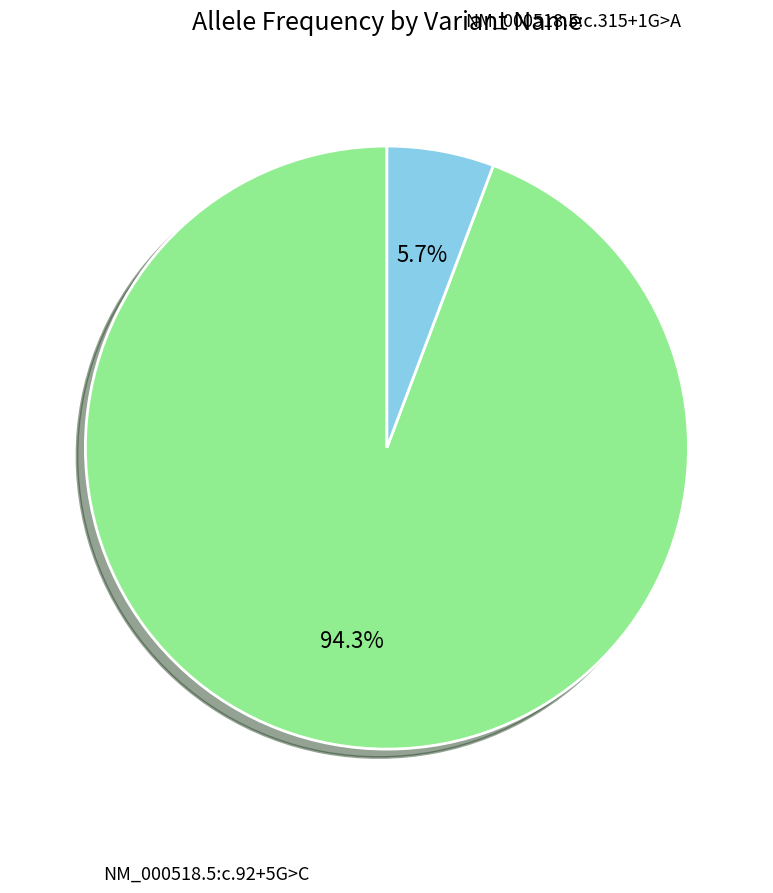

Is there any slice that represents more than half of the pie?

Yes